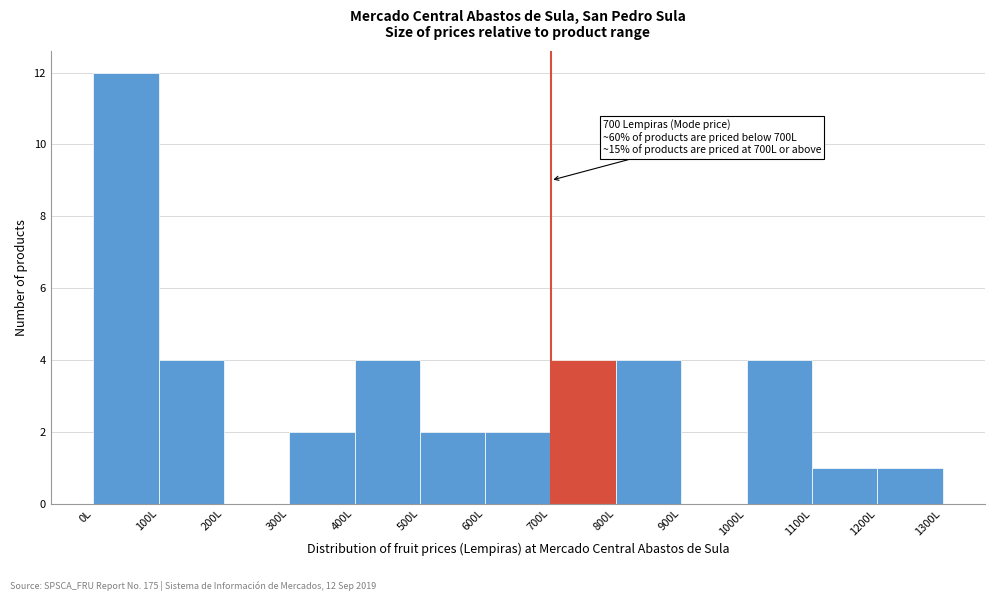

Over which range of the x-axis is the bar tallest?

0 to 100